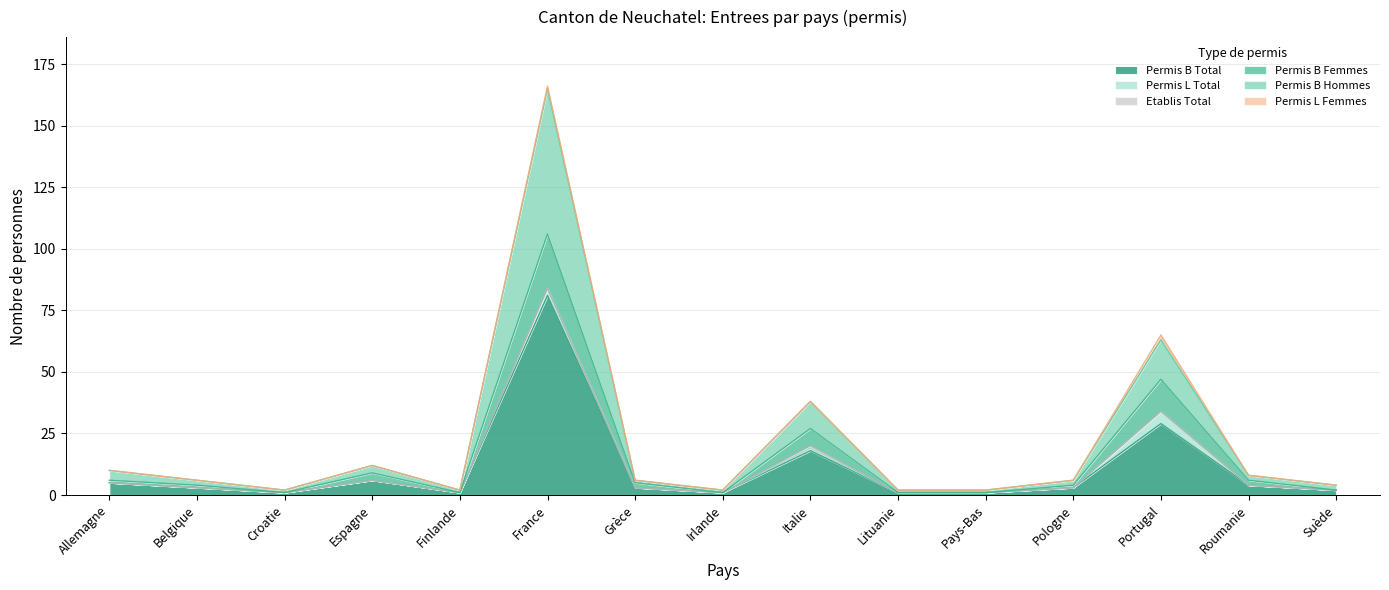

At which category is the sum across all series the highest?

France